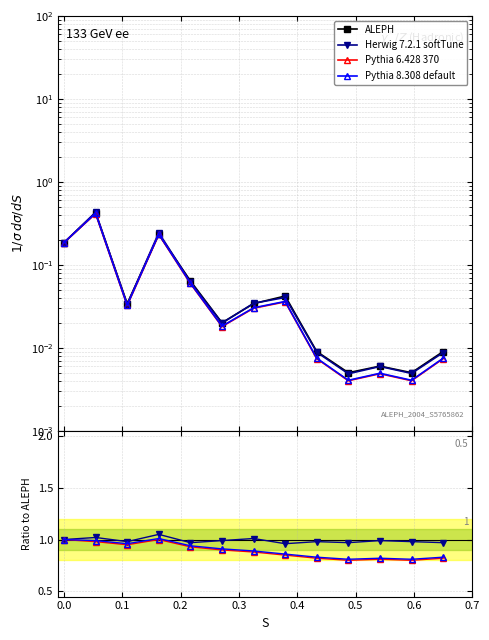

What is the sum of all ALEPH values?

1.1